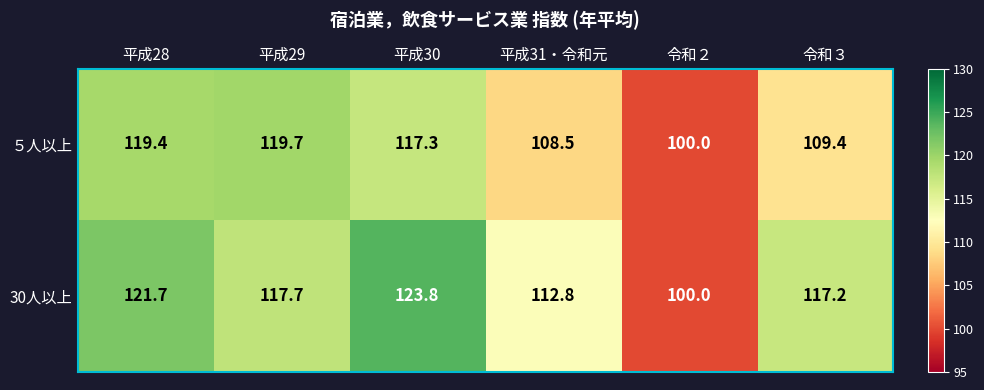

At how many categories does at least one series exceed 116?

4